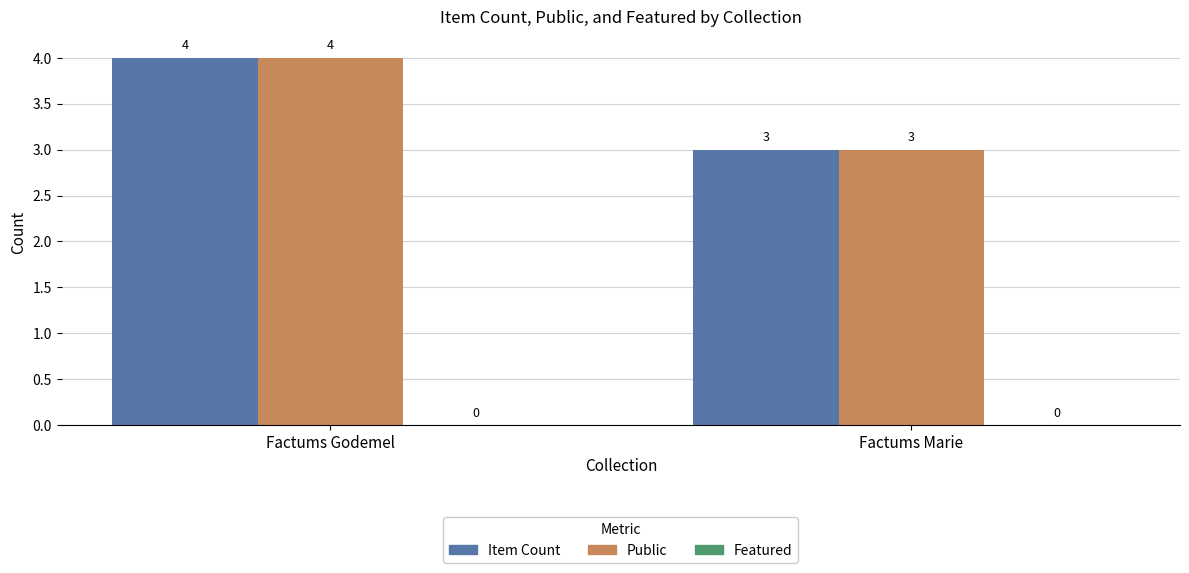

Which category has the lowest value across all series?

Factums Marie